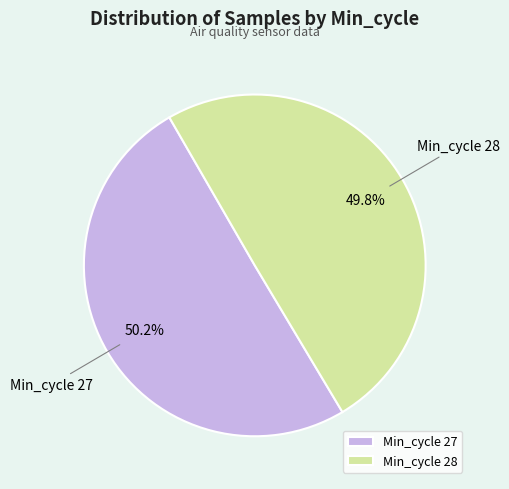

What is the ratio of the value at Min_cycle 28 to the value at Min_cycle 27?

1.0